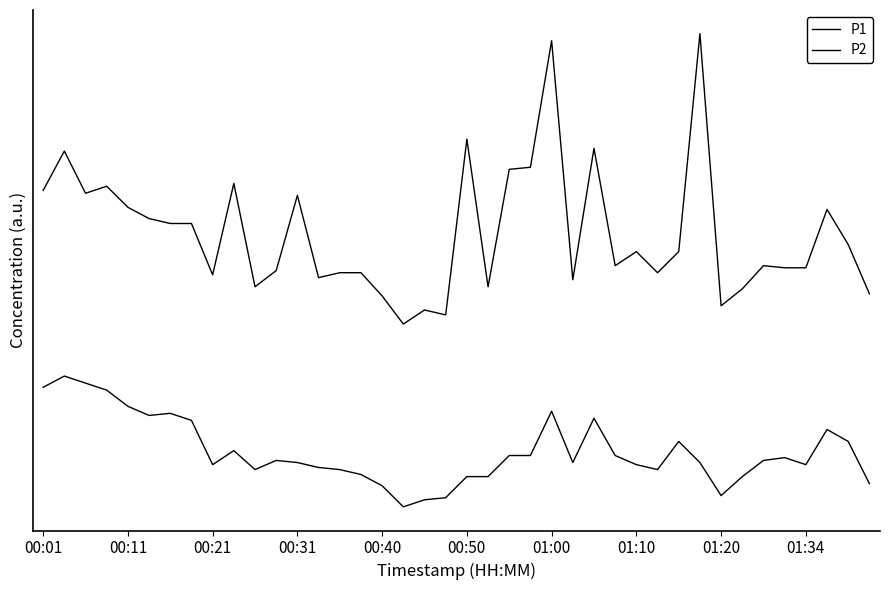

True or false: P1 and P2 intersect in this chart.

False